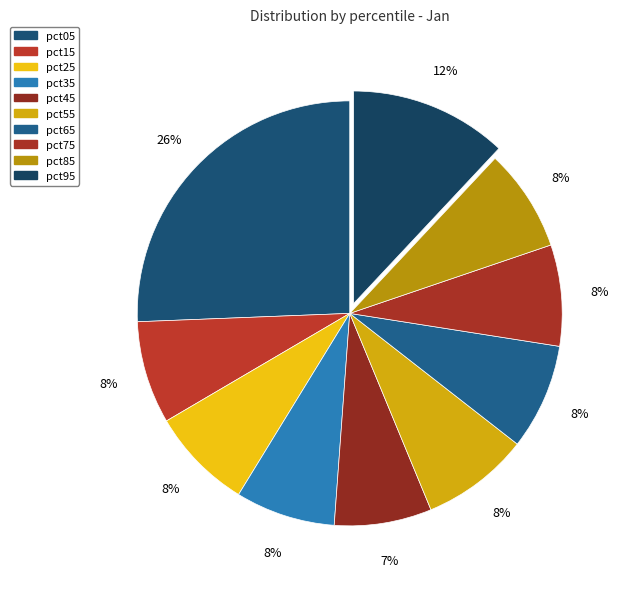

Is it true that pct15 is 8% of the pie?

True